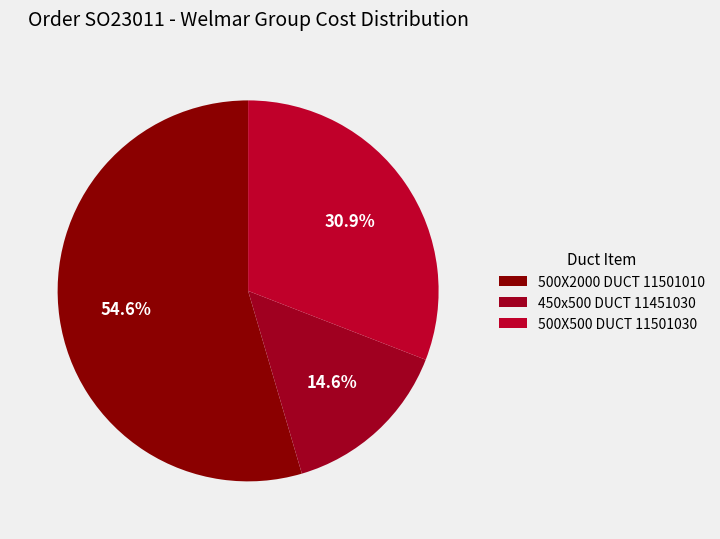

Count the number of slices in the pie.

3